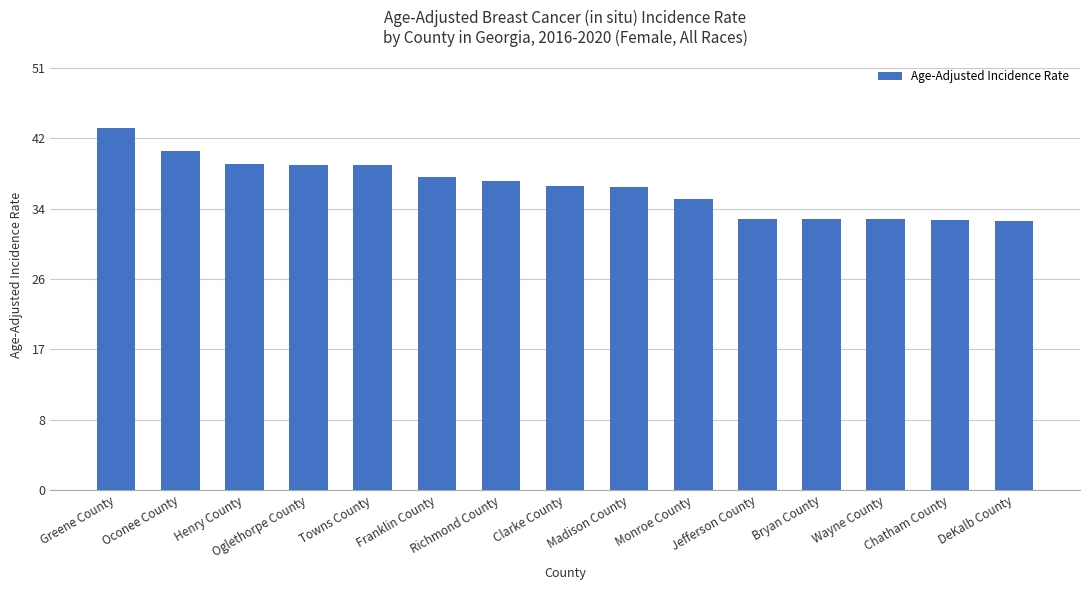

At which label is the value closest to 38?

Franklin County